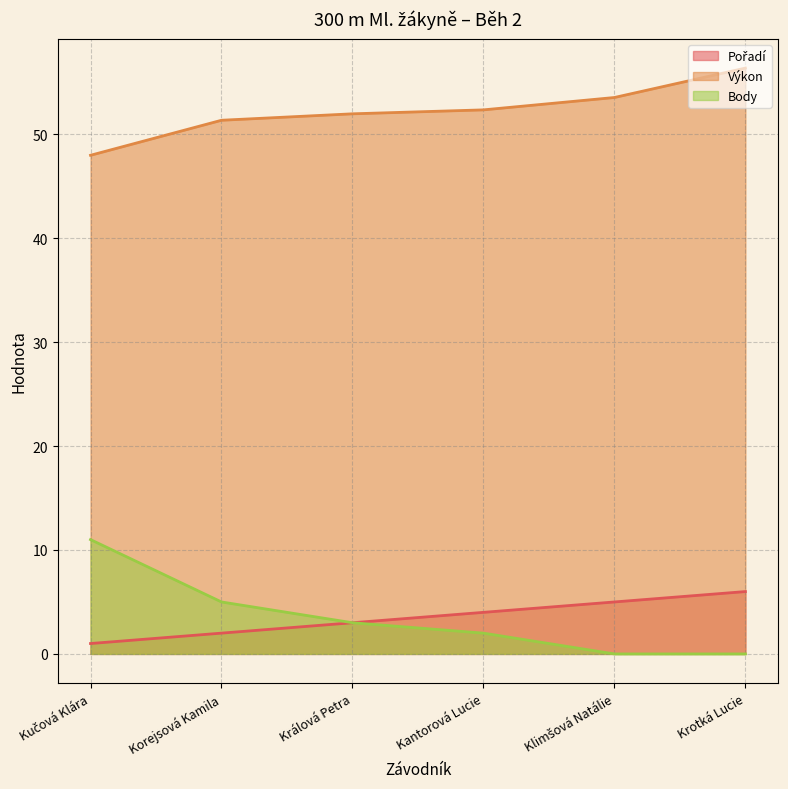

The Pořadí series shows 1.7 at Kantorová Lucie. True or false?

False